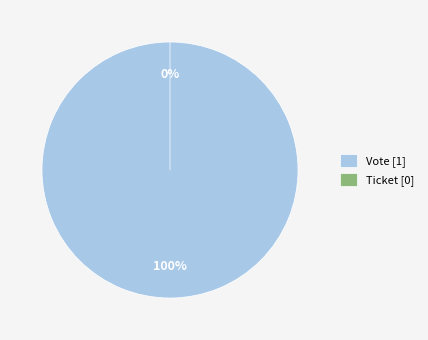

Rank the categories by value from highest to lowest.

Vote (io_index=1), Ticket (io_index=0)